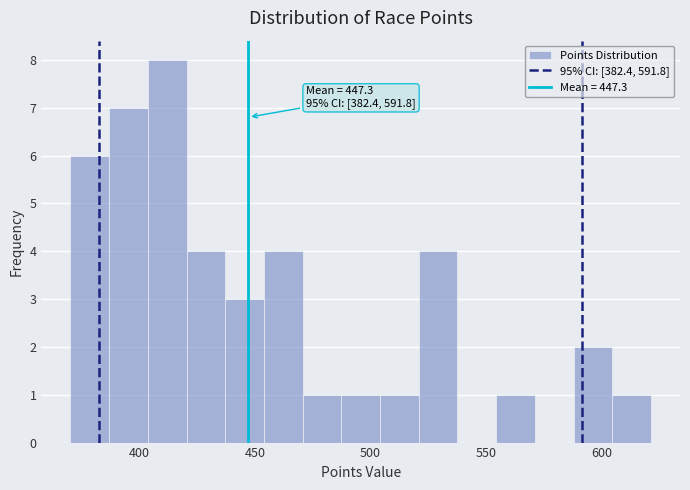

Read against the x-axis, roughly where is the centre of the tallest bar?

410